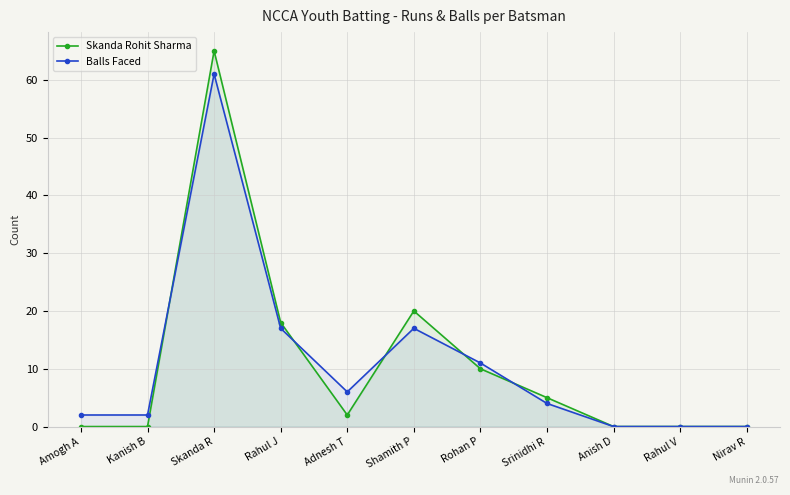

True or false: Balls Faced has a value of 0 at Rahul V.

True